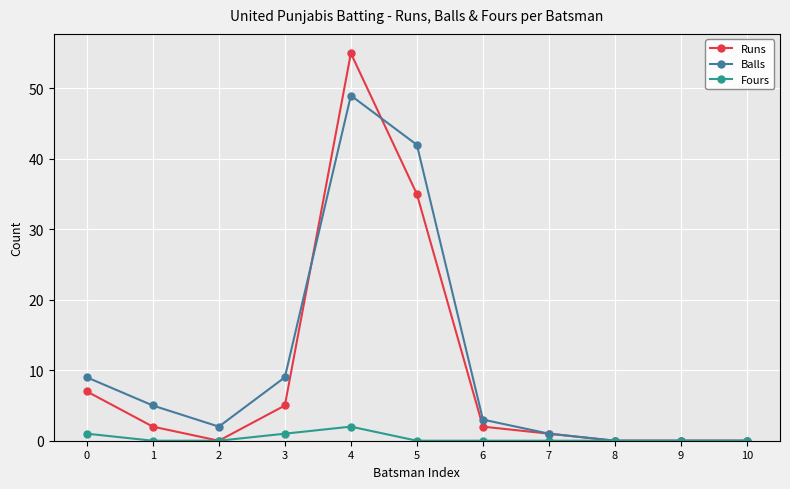

What are all the series names shown in the legend?

Runs, Balls, Fours